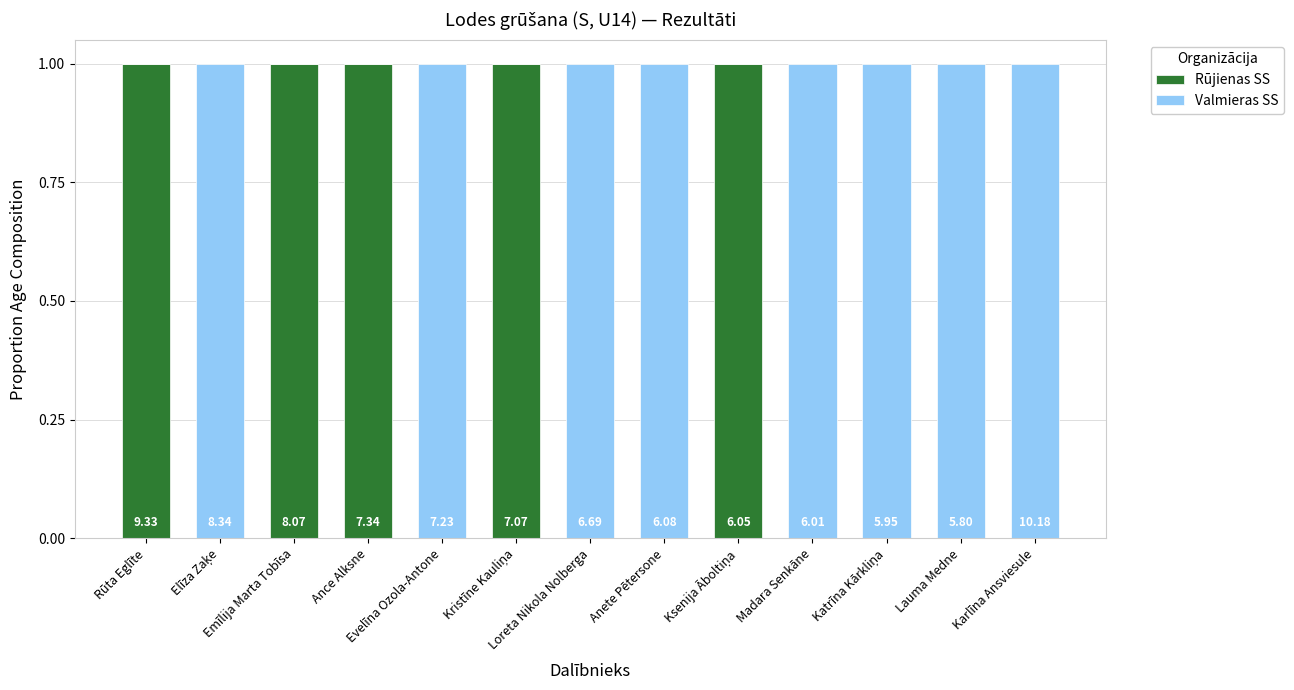

Are the bars horizontal?

No